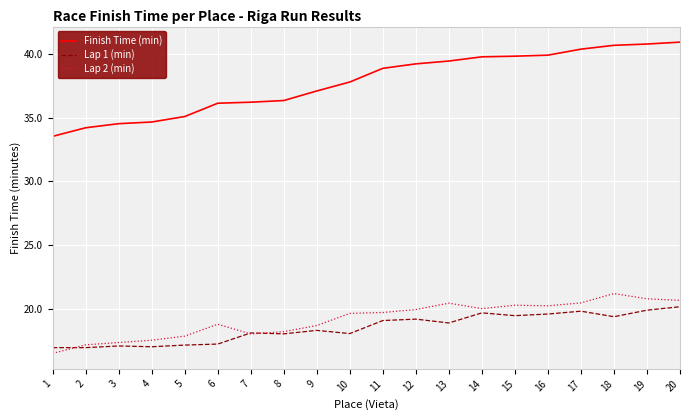

What are all the series names shown in the legend?

Finish Time (min), Lap 1 (min), Lap 2 (min)